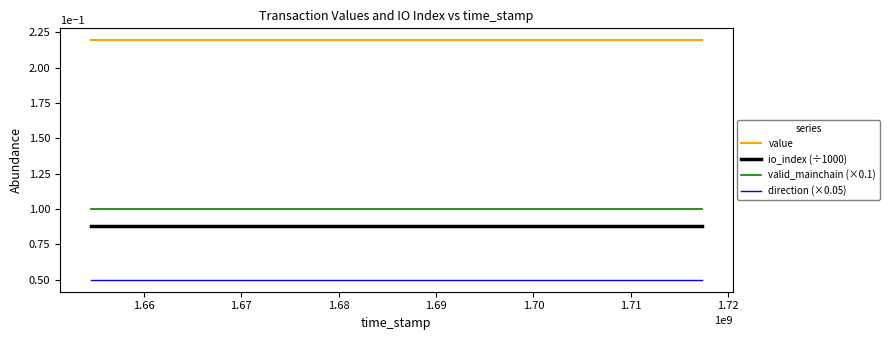

Is this an area chart (filled region under the line)?

No